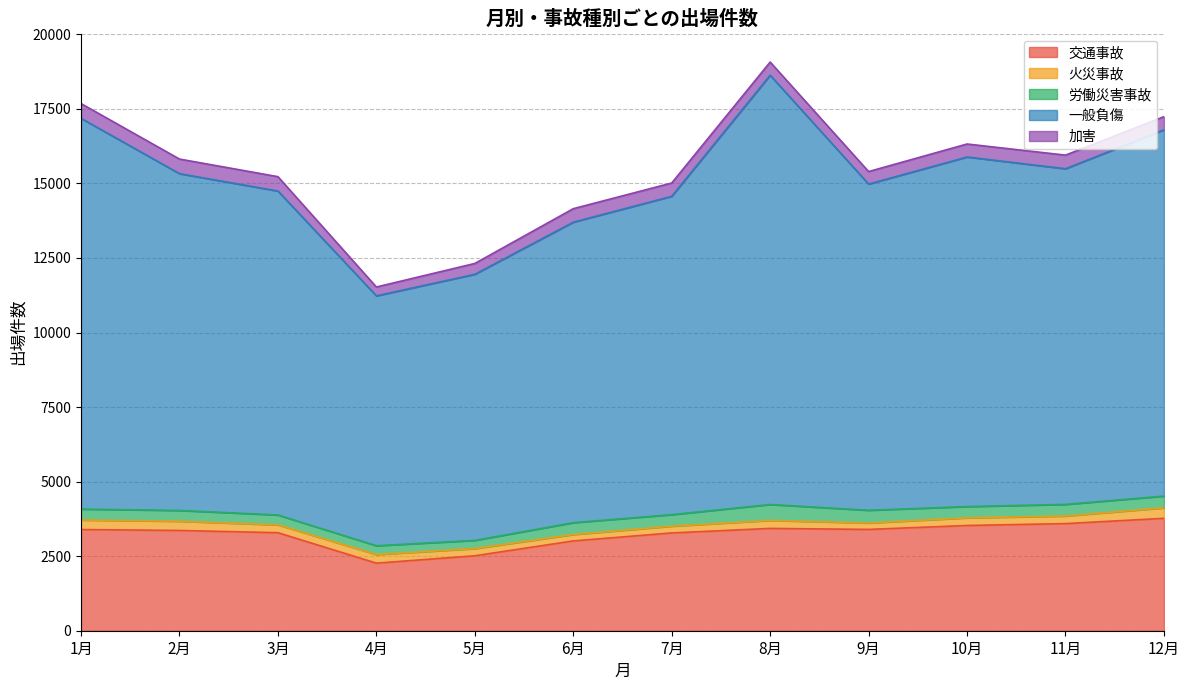

Rank the categories by 火災事故 value from lowest to highest.

6月, 9月, 7月, 5月, 11月, 10月, 3月, 8月, 4月, 2月, 1月, 12月